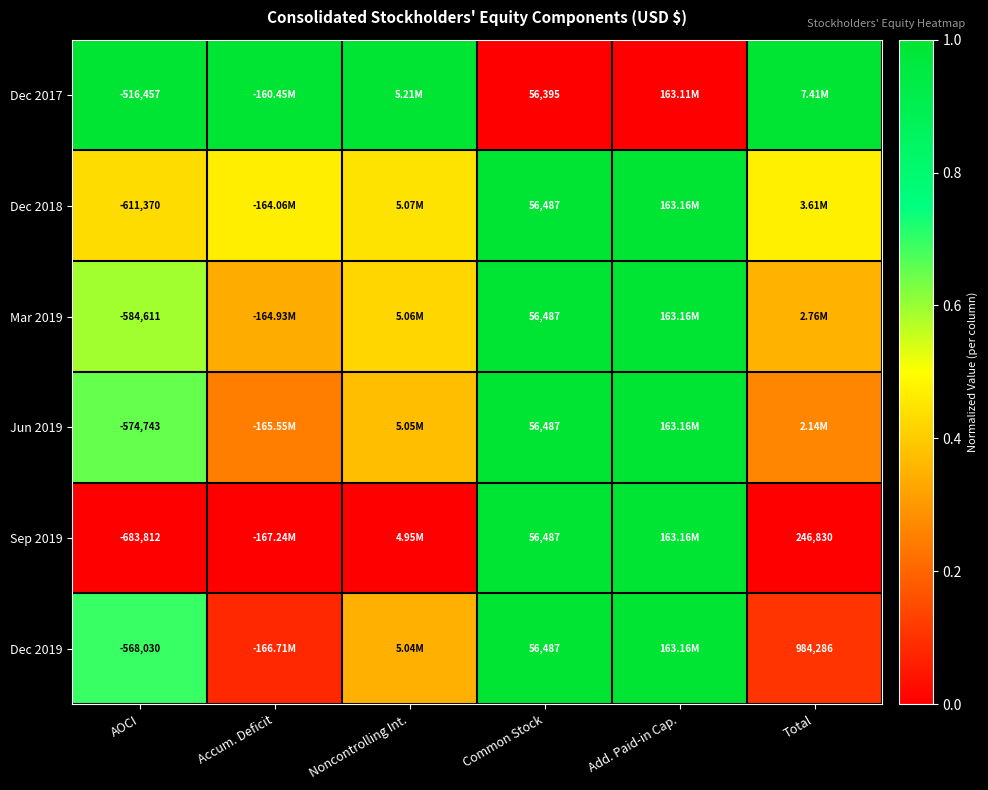

Is the value of Dec 2019 at Total greater than the value of Jun 2019 at AOCI?

Yes